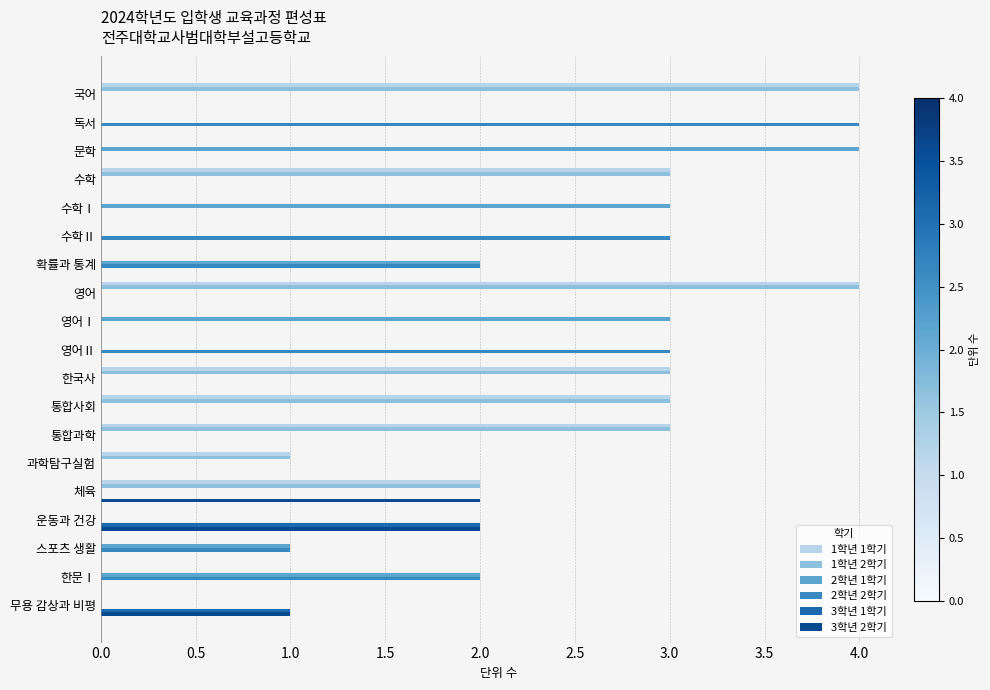

At which label does 3학년 1학기 reach its peak?

운동과 건강